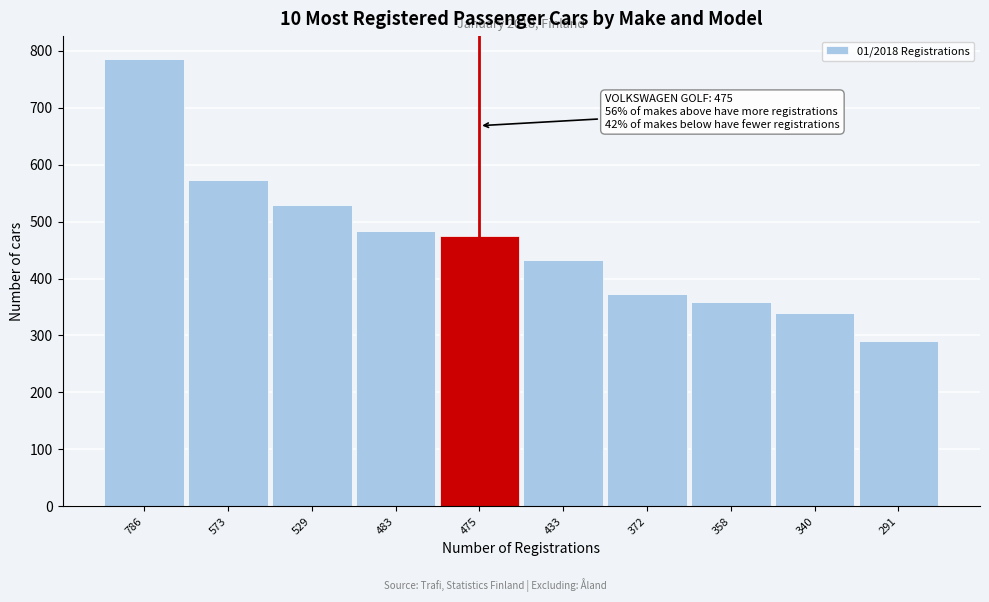

Reading left to right, list all the values displayed in this chart.

786=786	573=573	529=529	483=483	475=475	433=433	372=372	358=358	340=340	291=291